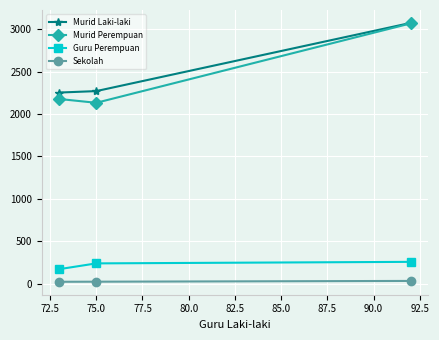

How many values in the Sekolah series are below 23?

1